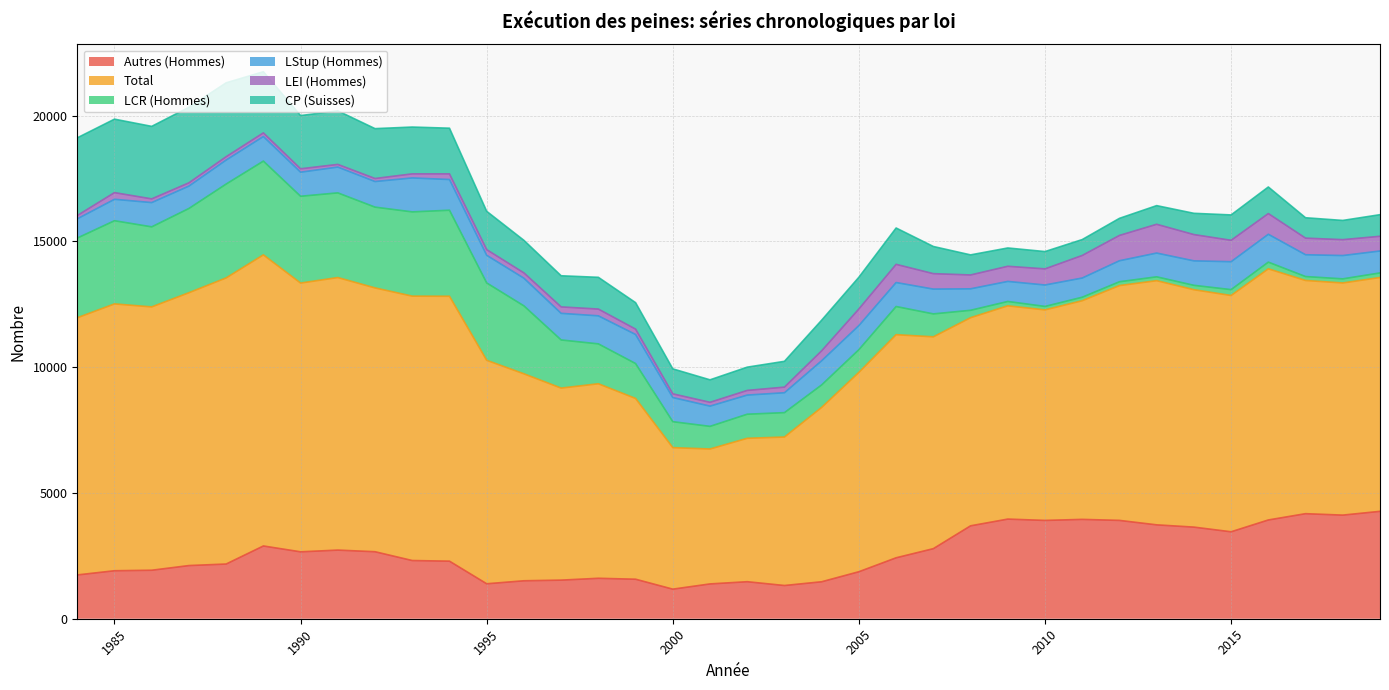

True or false: LEI (Hommes) and Autres (Hommes) intersect in this chart.

False